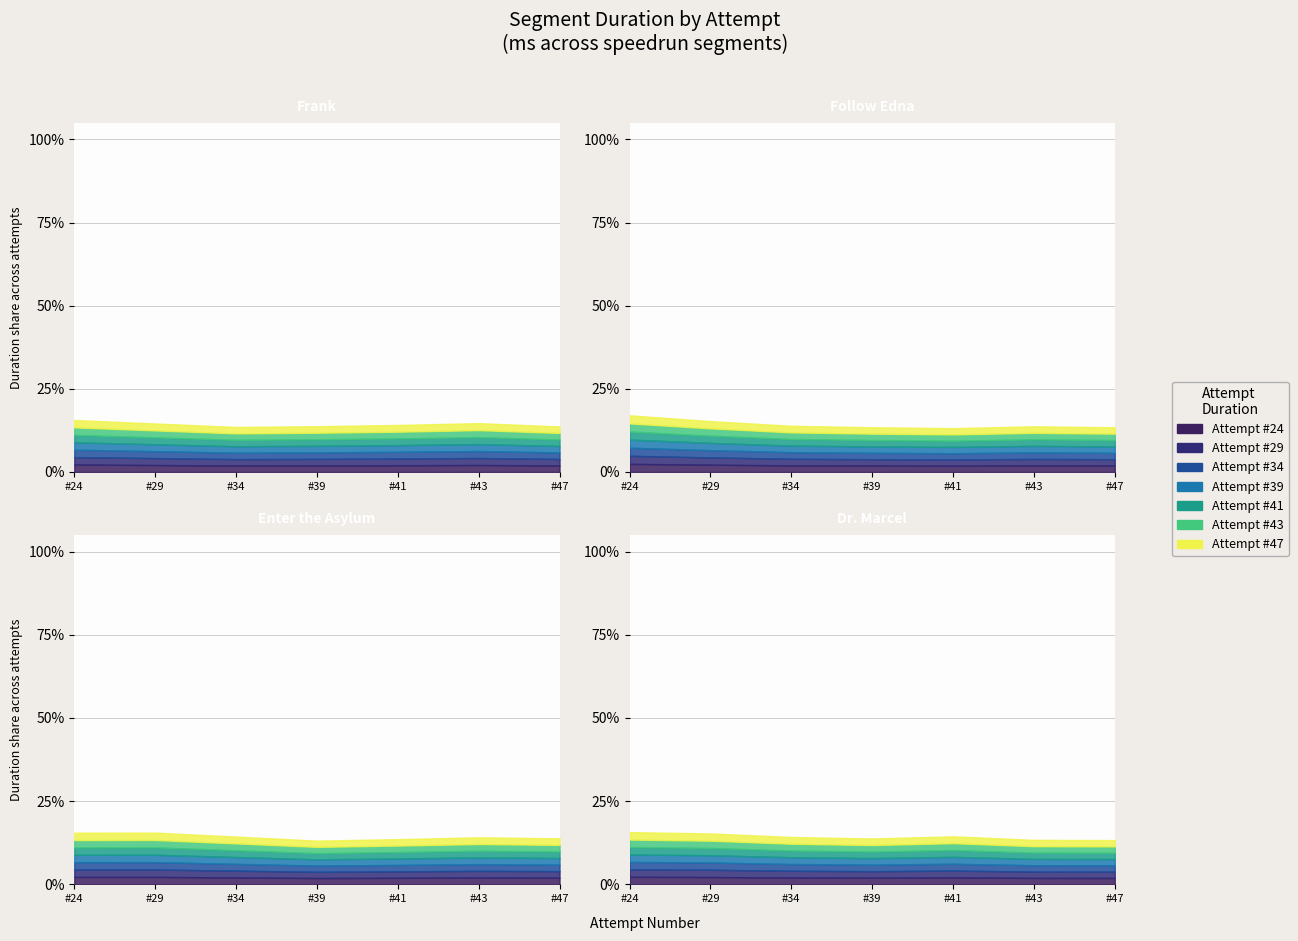

How many categories are shown in the chart?

7